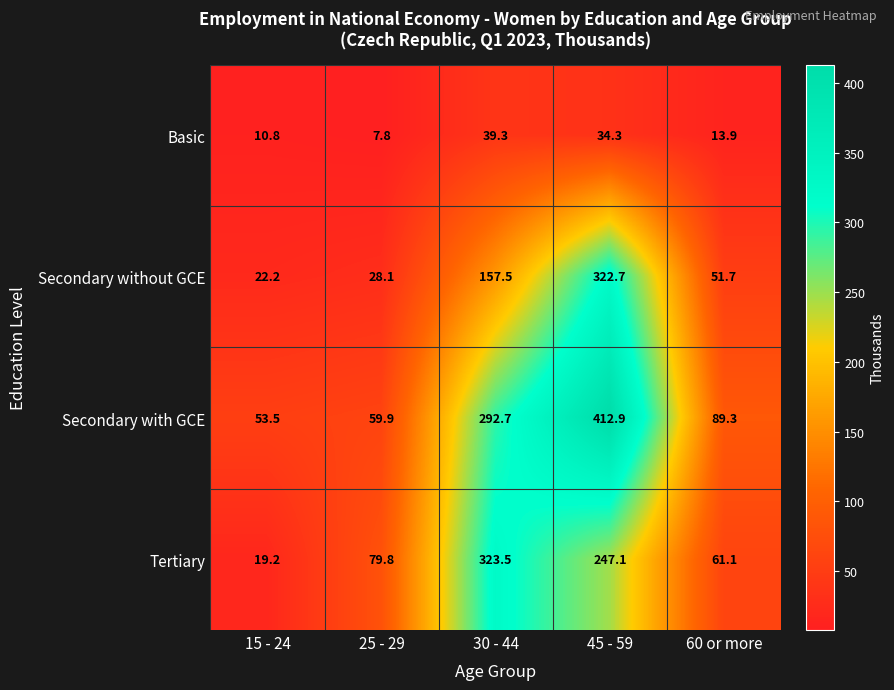

Which series has the largest total across all categories?

Secondary with GCE